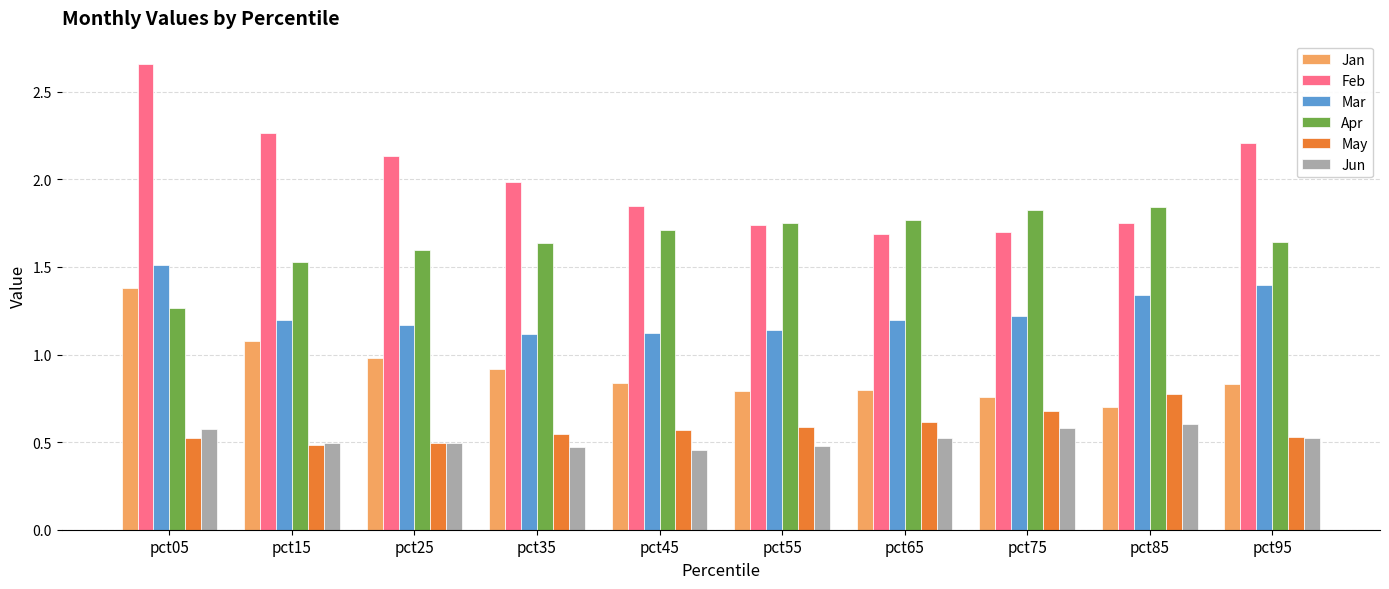

Which category has the highest value in the May series?

pct85